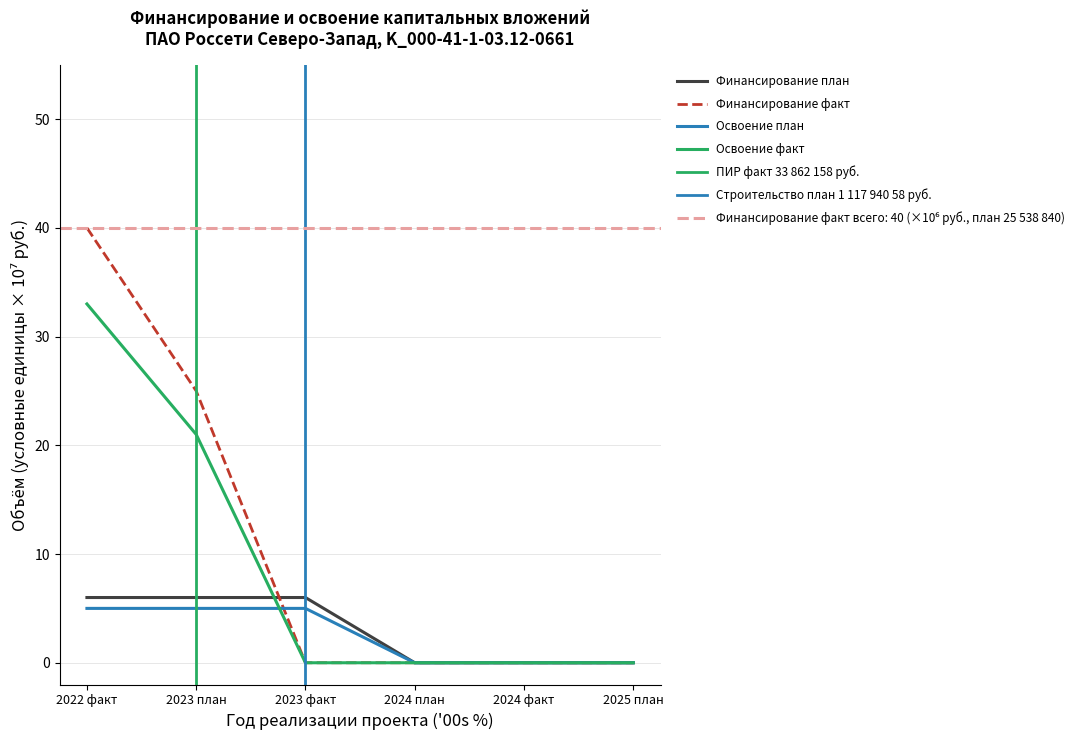

Where do Освоение Fact and Освоение Plan first cross each other?

2023 план and 2023 факт